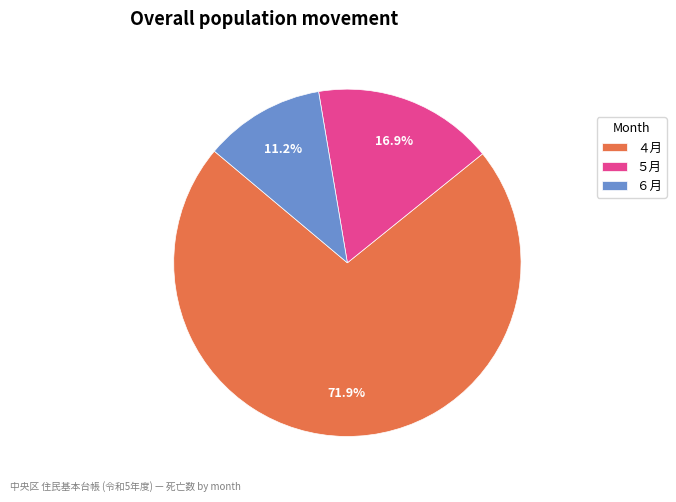

Which slice represents more than half of the pie?

４月